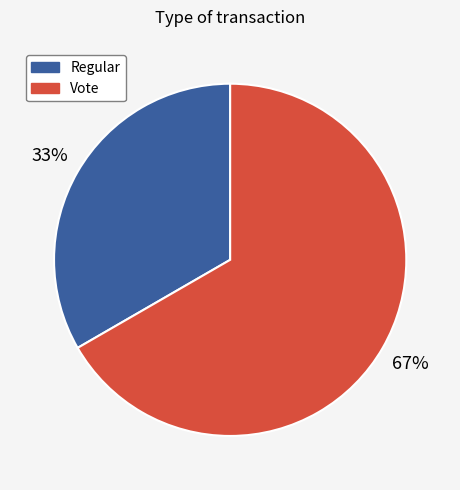

Between Vote and Regular, which is larger?

Vote